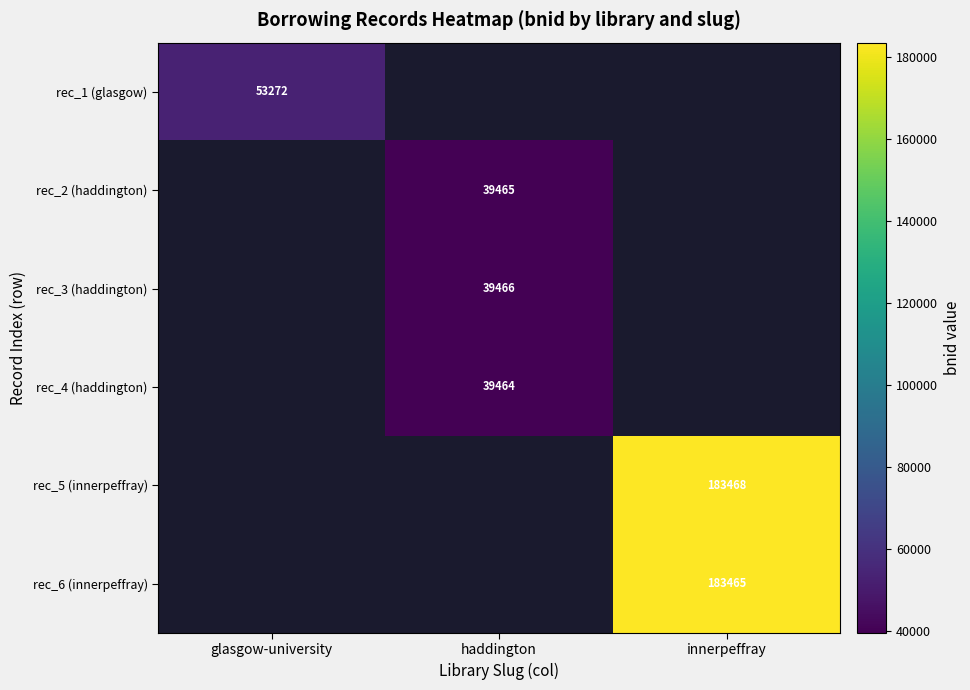

At how many categories does at least one series exceed 140897?

1